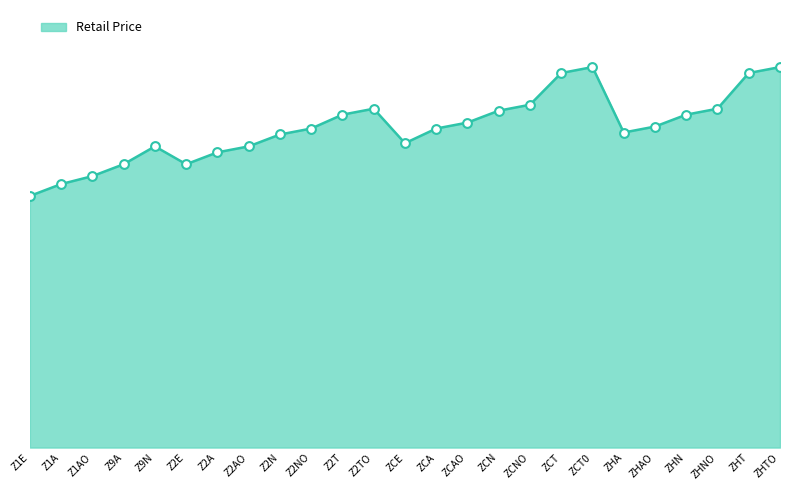

What is the change in value from Z2A to ZHAO?

+1300